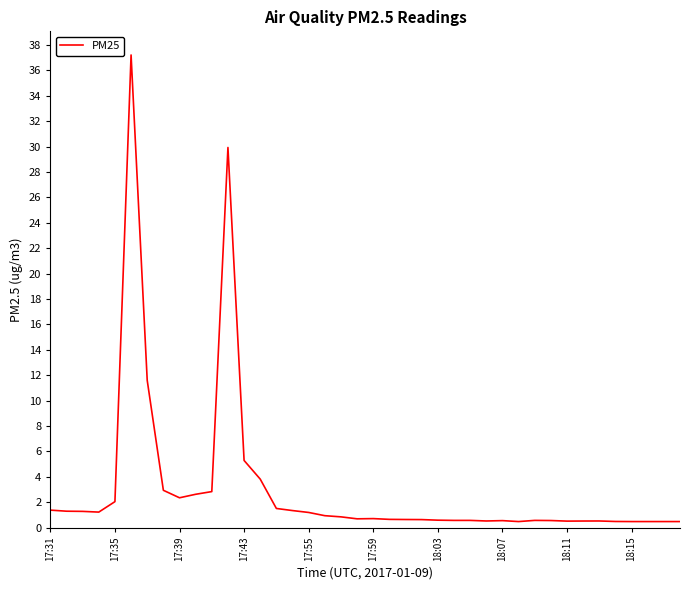

What is the greatest value displayed?

37.2